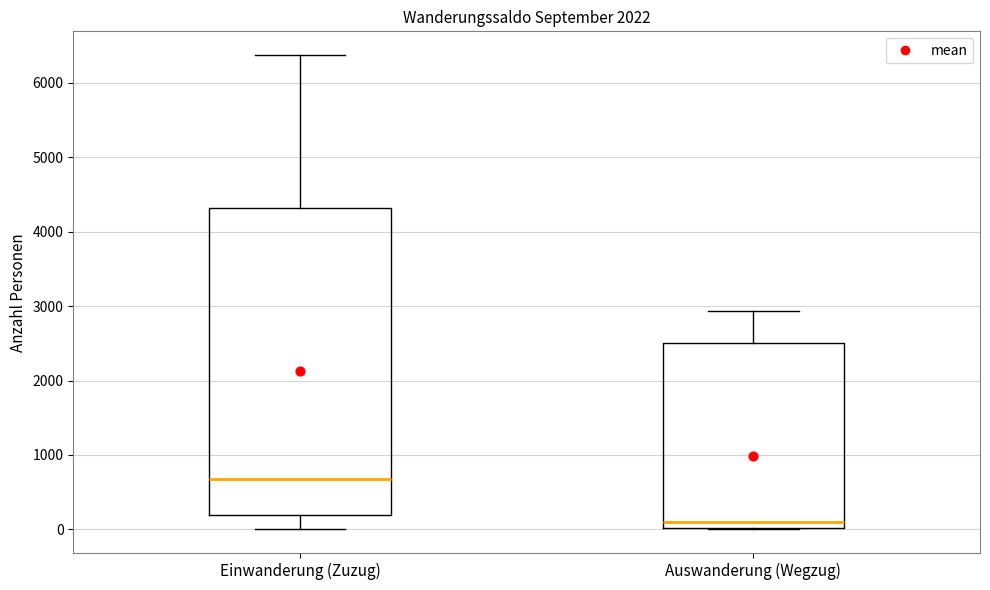

Which box is the tallest, from its lower edge to its upper edge?

Einwanderung (Zuzug)